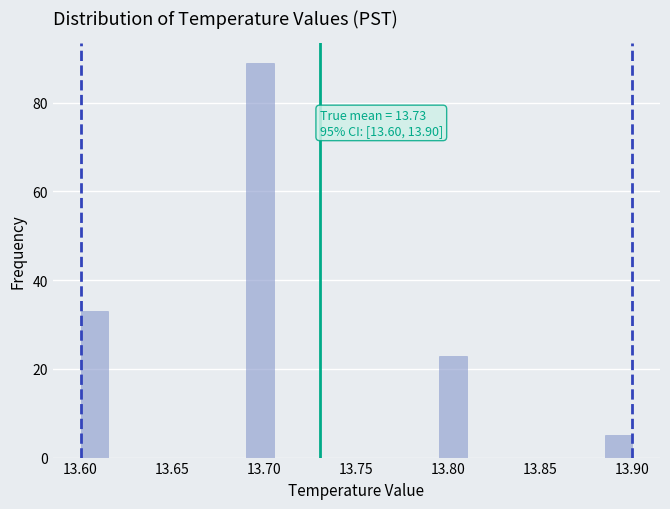

Around what value on the x-axis is the tallest bar? Give the approximate position of its centre, as read against the axis.

13.700